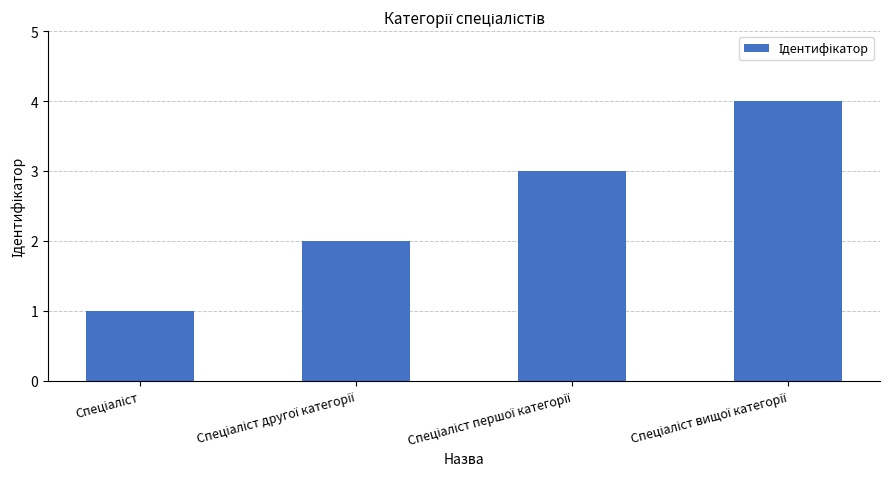

What is the maximum value shown in the chart?

4